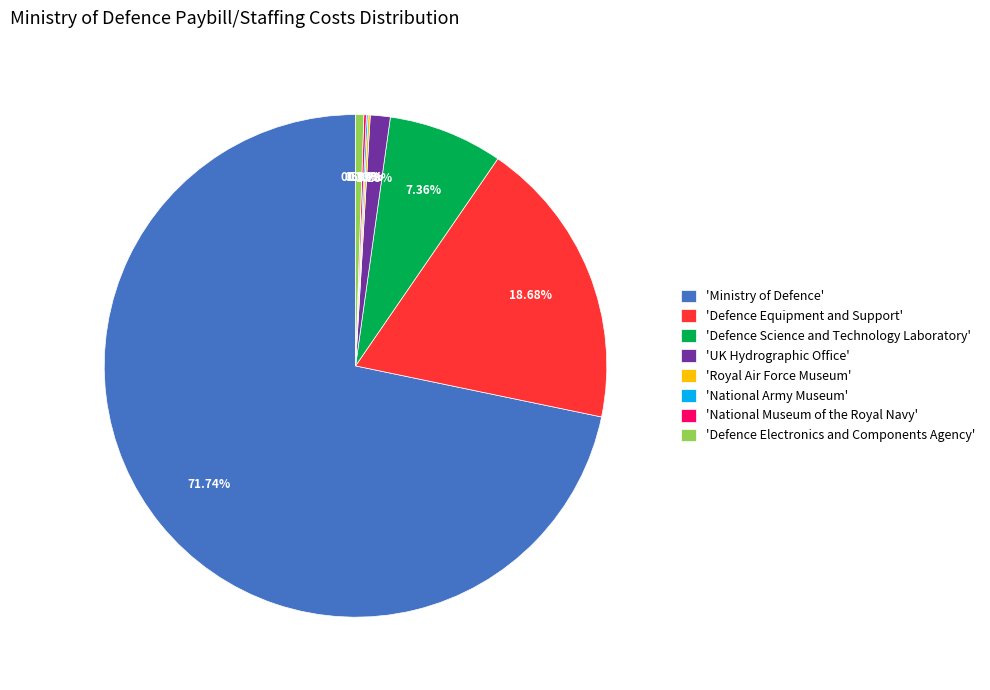

Which has a higher value, 'Defence Equipment and Support' or 'UK Hydrographic Office'?

'Defence Equipment and Support'